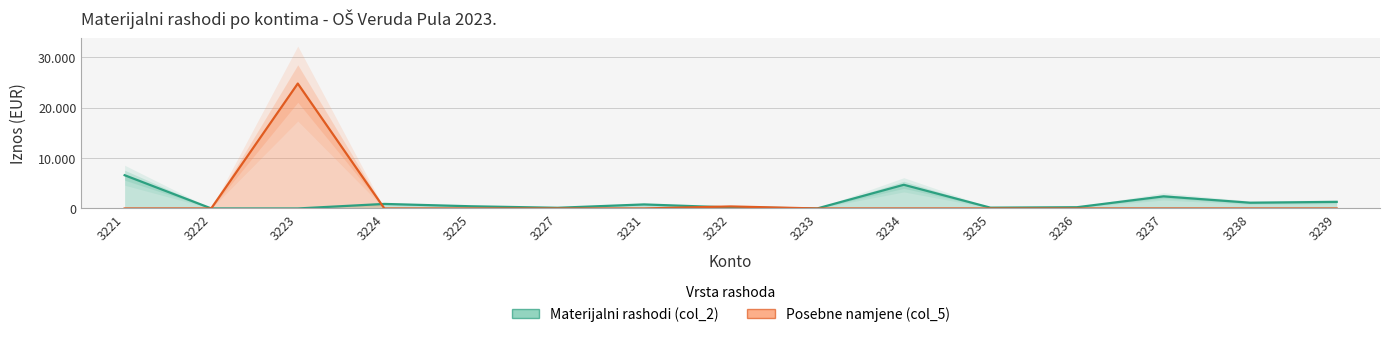

The Posebne namjene (col_5) series shows -11517 at 3222. True or false?

False